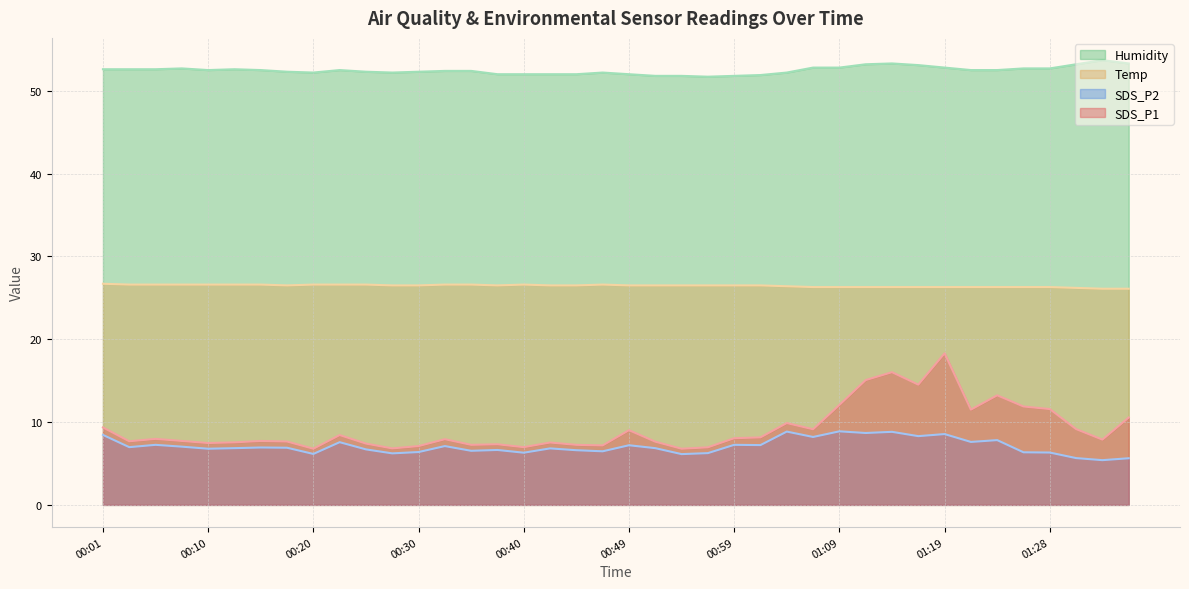

True or false: Temp has a value of 14.7 at 01:33.

False